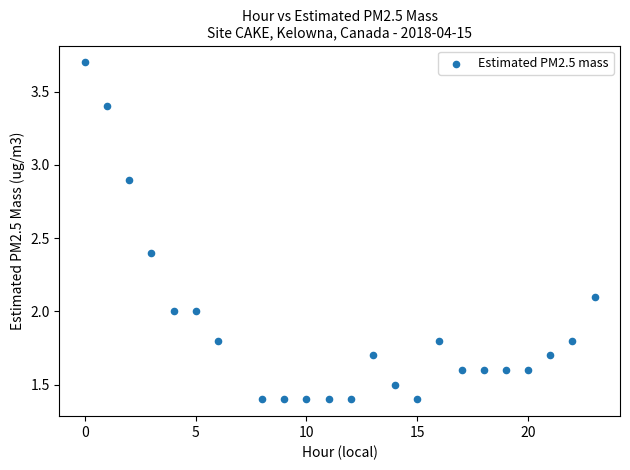

What is the range of X values (max minus min)?

23.0